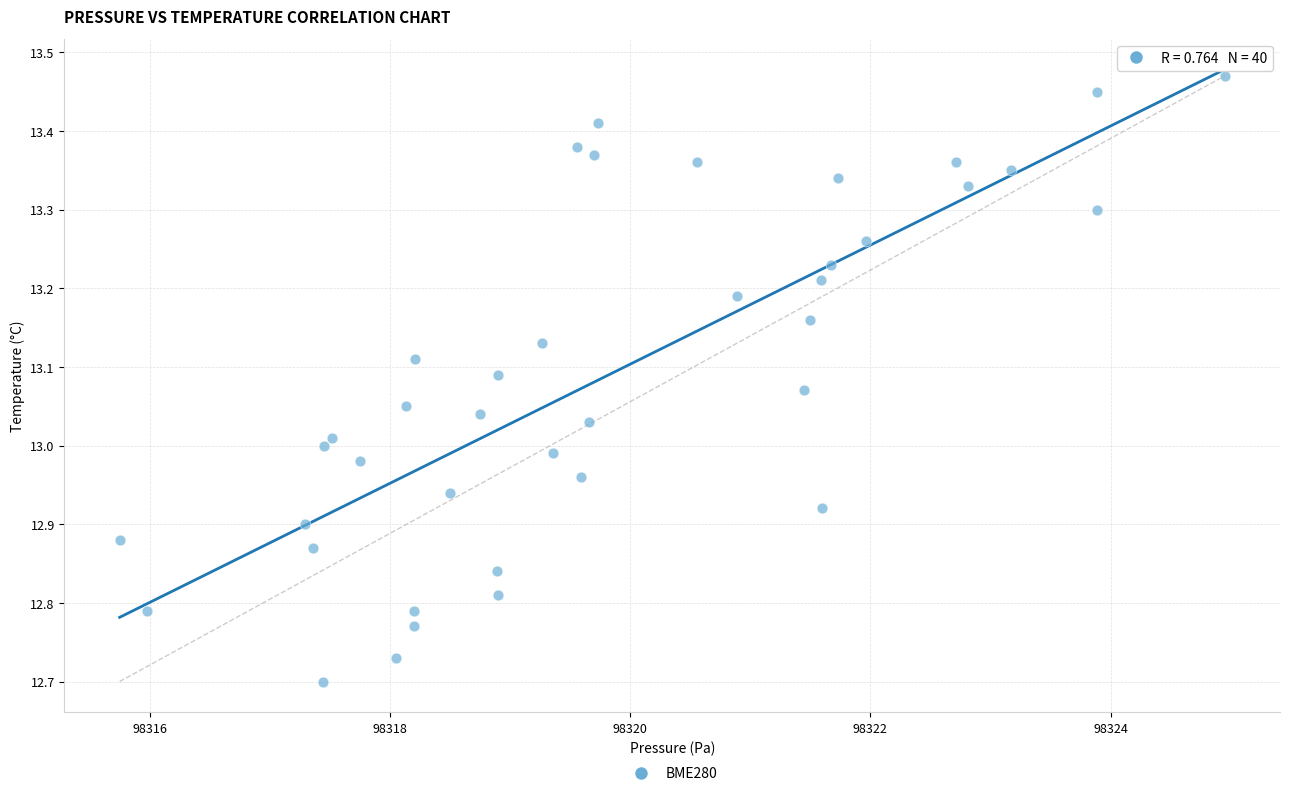

What is the range of X values (max minus min)?

9.2